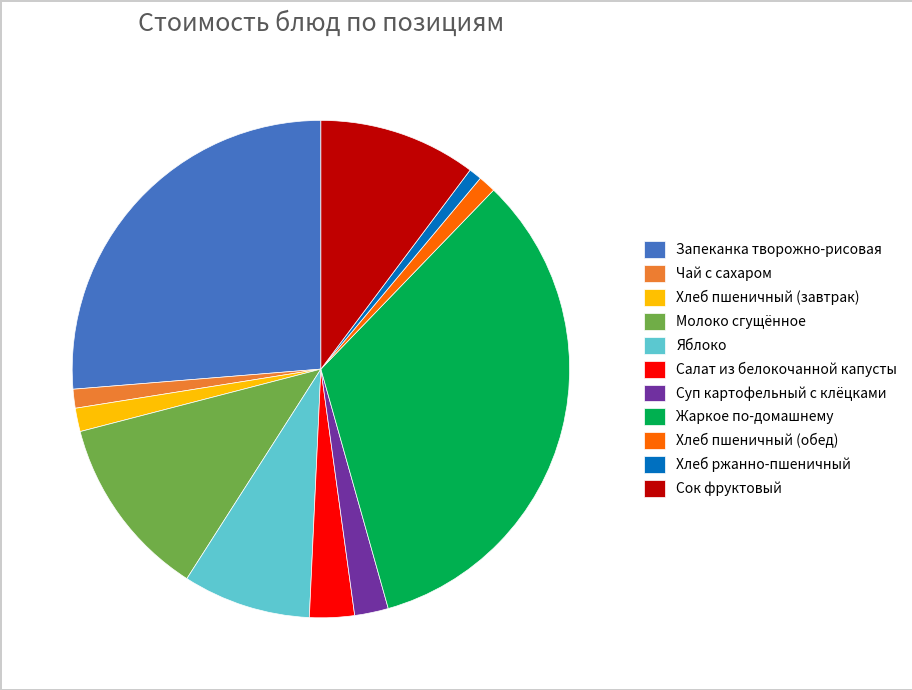

True or false: Жаркое по-домашнему accounts for 46% of the total.

False